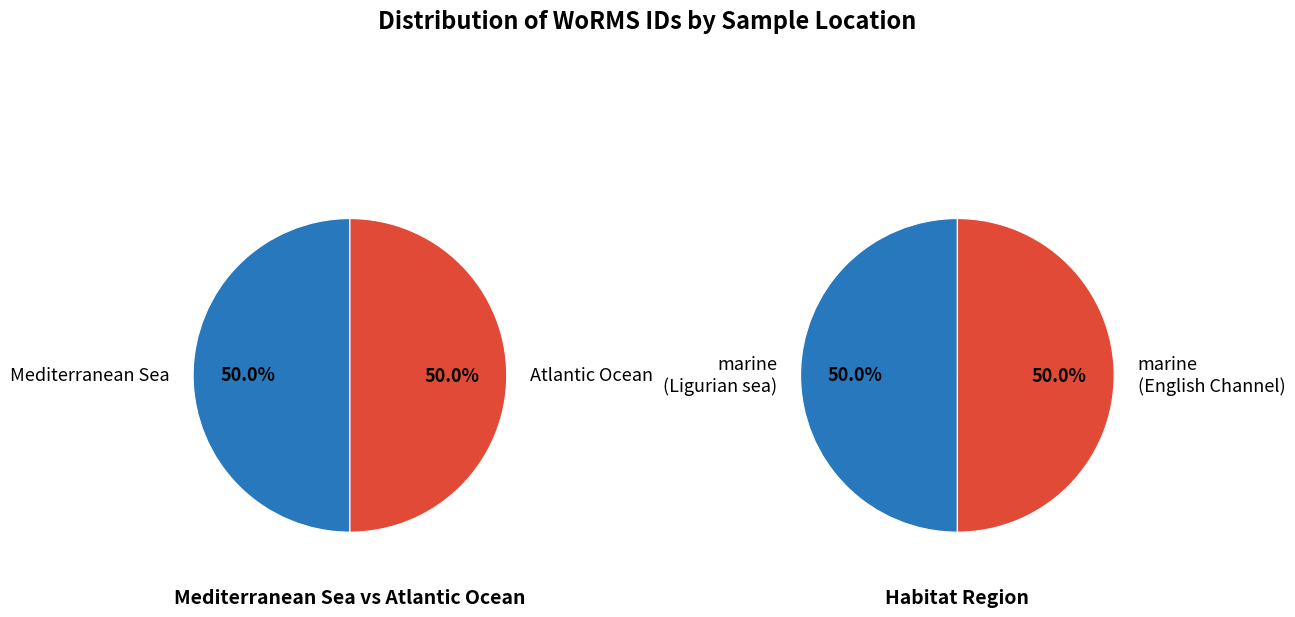

How many segments does this pie chart have?

2